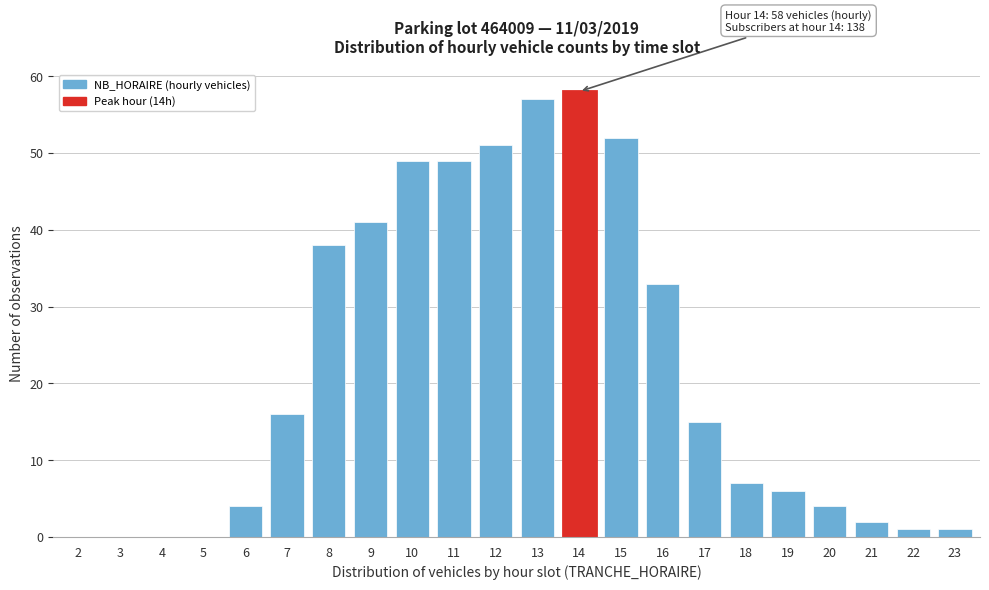

Reading right to left, what are all the values shown in this chart?

23=1	22=1	21=2	20=4	19=6	18=7	17=15	16=33	15=52	14=58	13=57	12=51	11=49	10=49	9=41	8=38	7=16	6=4	5=0	4=0	3=0	2=0